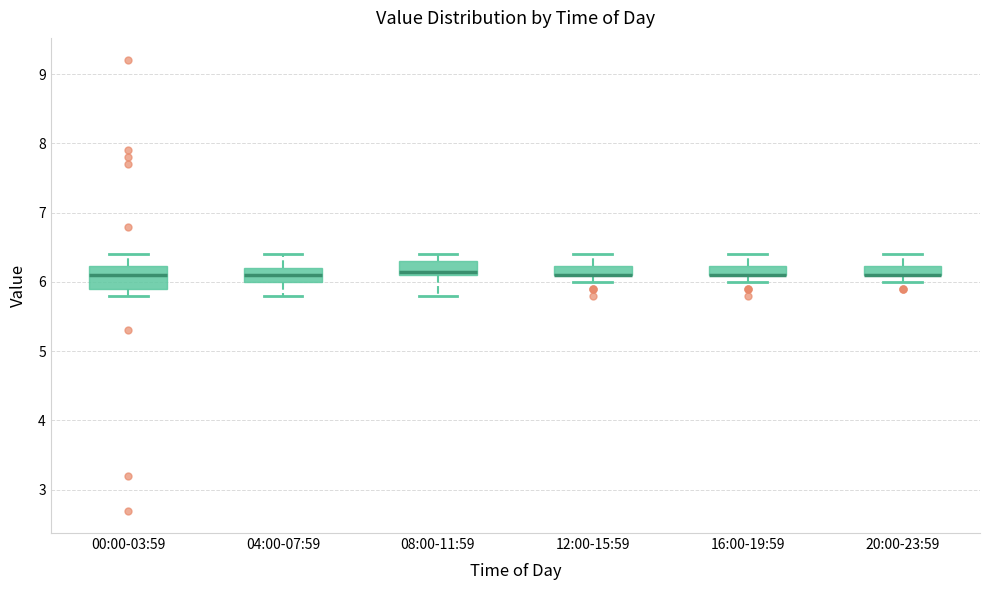

Which box is the tallest, from its lower edge to its upper edge?

00:00-03:59